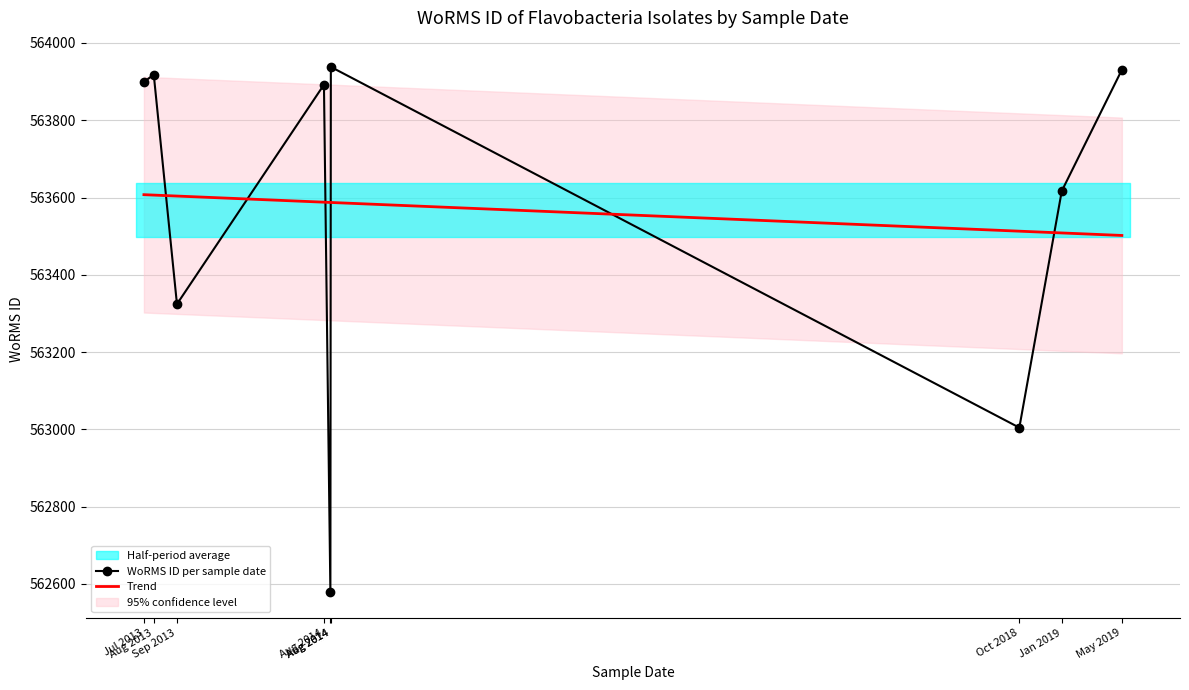

The value of Trend at Aug 2014 is 181431.0. True or false?

False